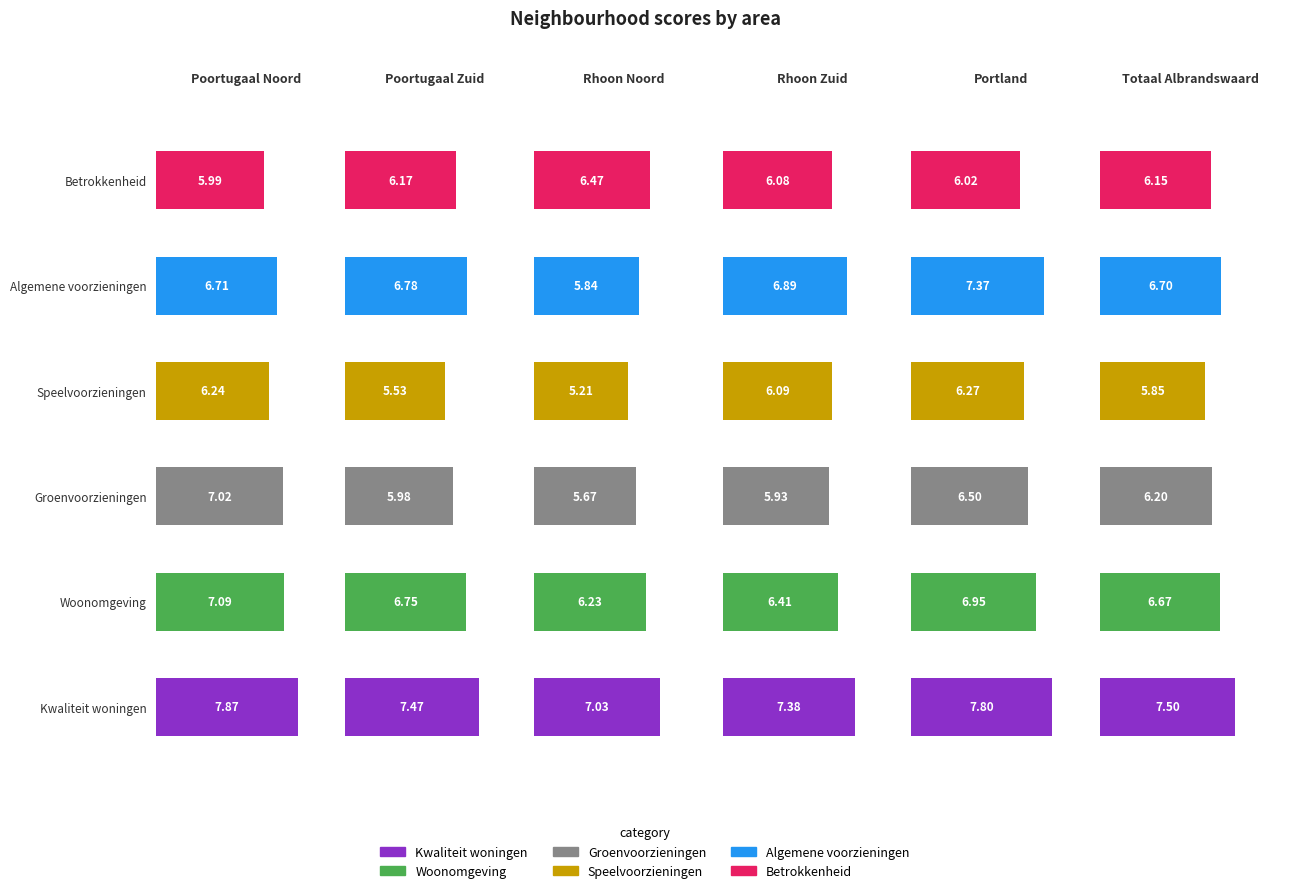

What is the label of the 4th bar from the right?

Rhoon Noord